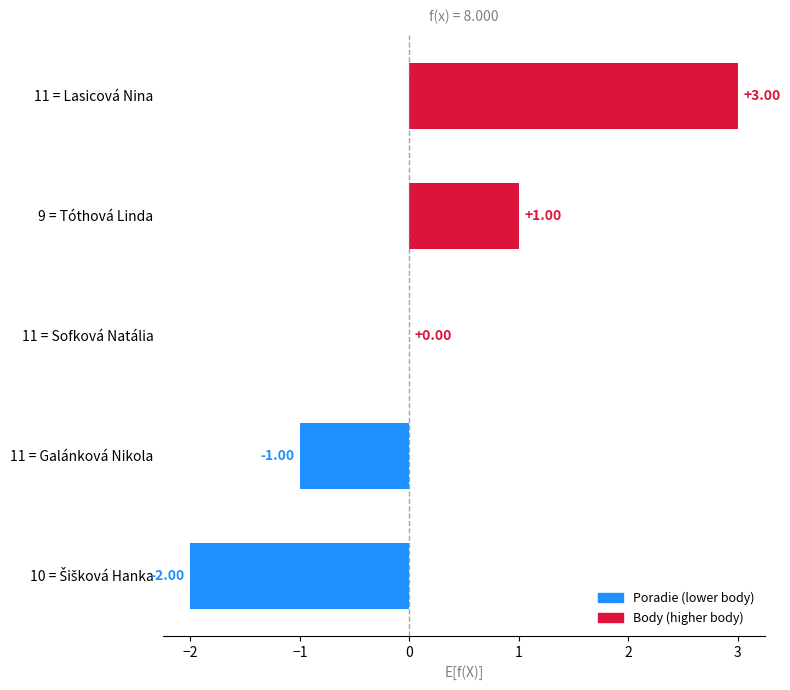

Between 11 = Lasicová Nina and 11 = Galánková Nikola, which is larger?

11 = Lasicová Nina